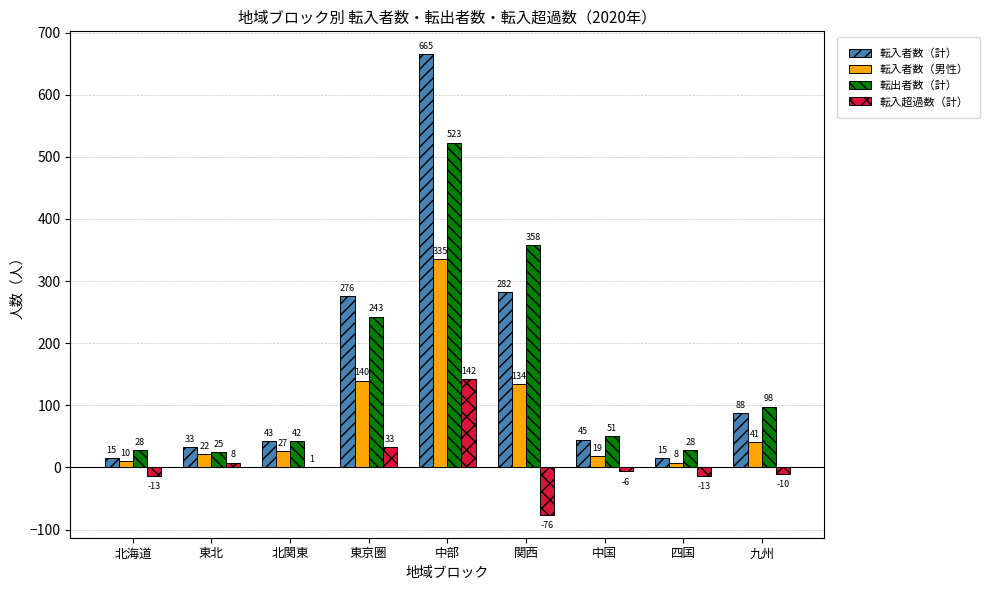

True or false: 転出者数（計） has a value of 42 at 北関東.

True